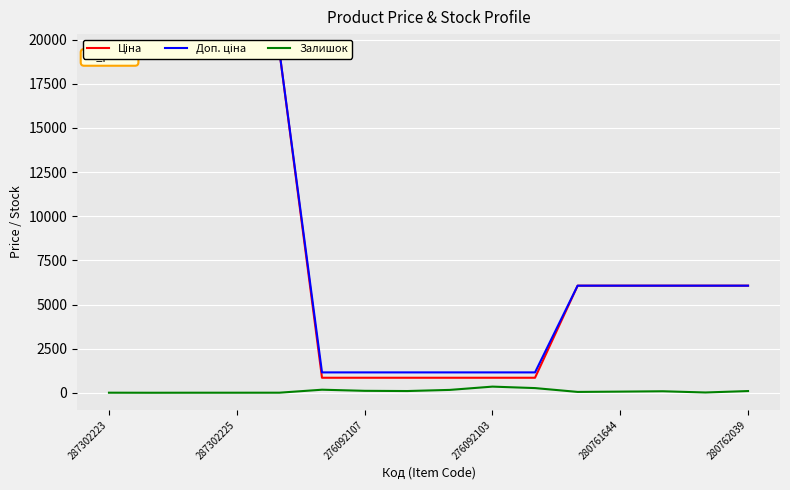

Which category has the highest value across all series?

287302223